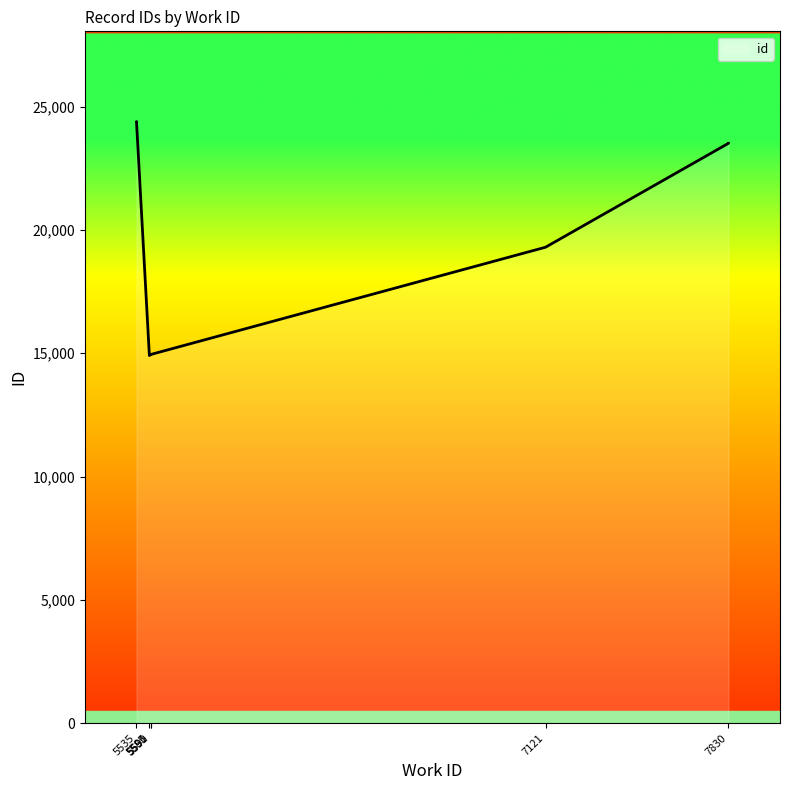

What is the maximum value shown in the chart?

24394